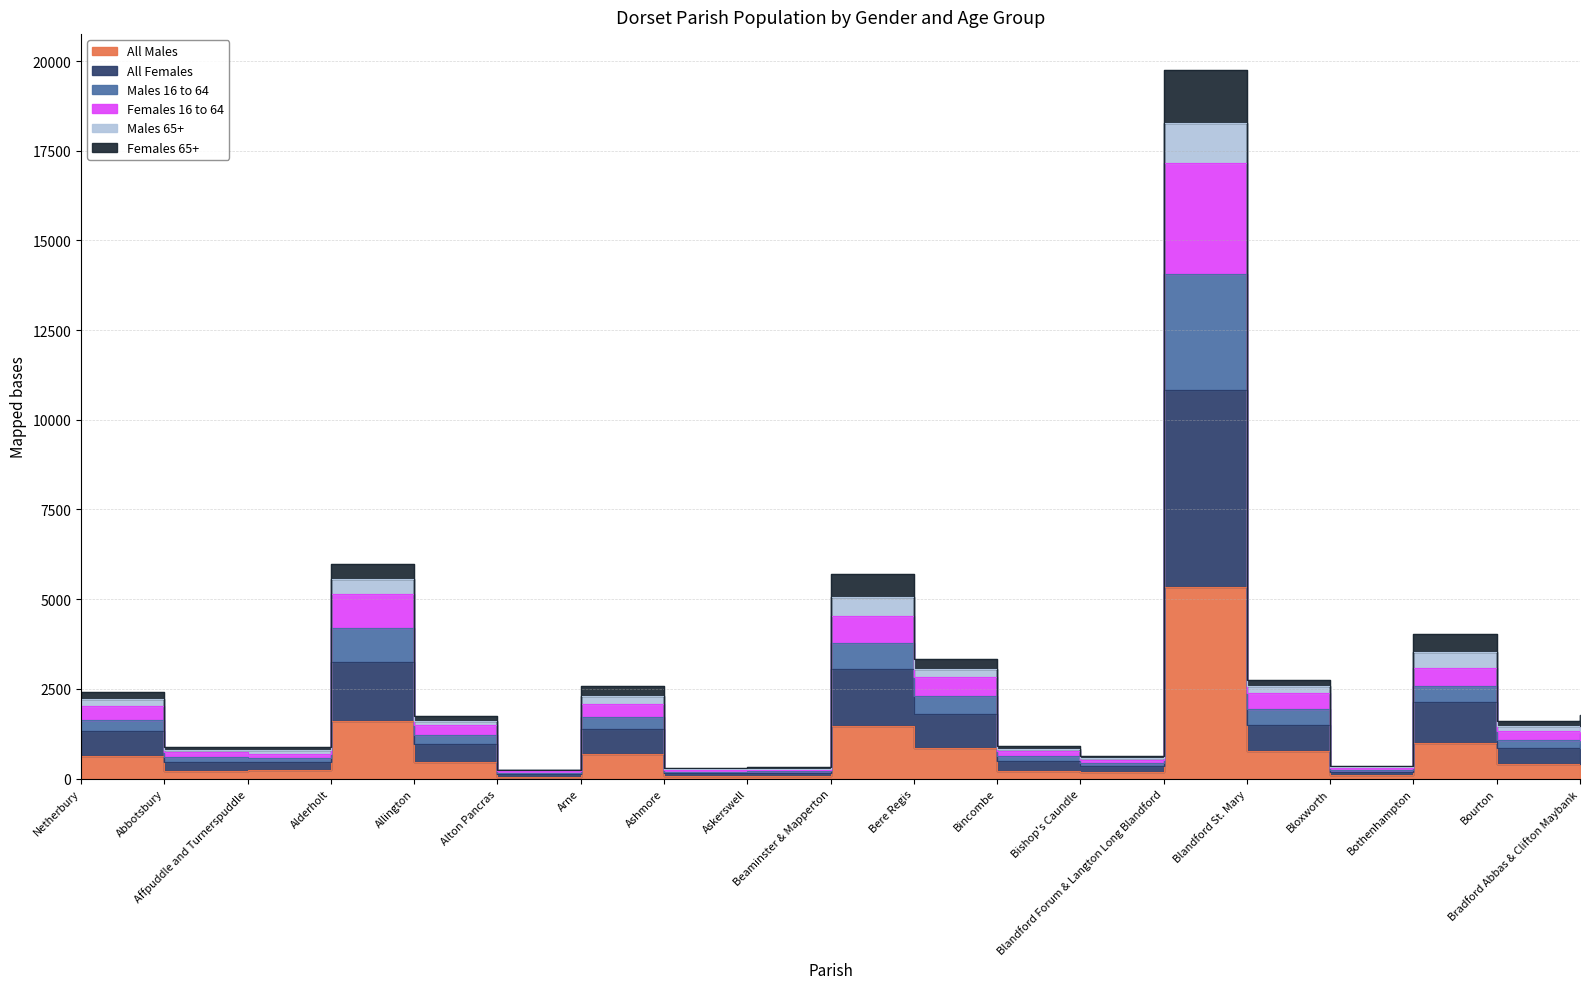

True or false: All Females and Females 16 to 64 intersect in this chart.

False